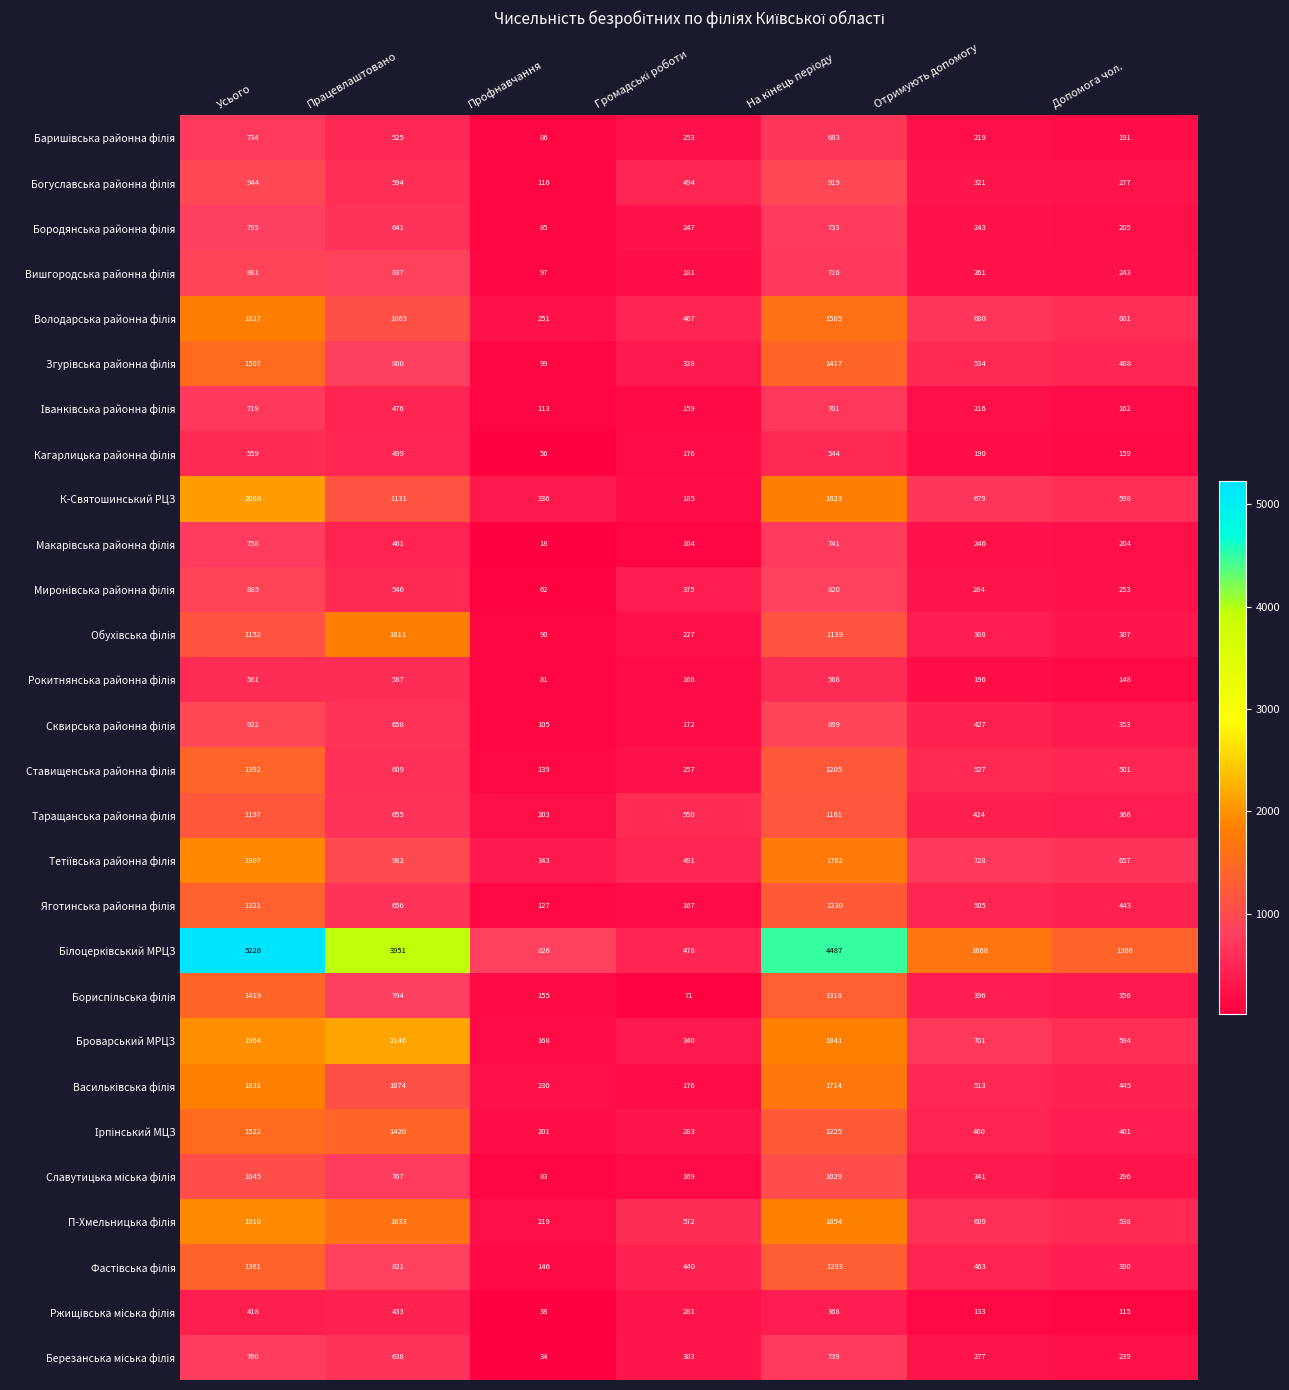

What is the difference between the К-Святошинський РЦЗ values at Працевлаштовано and Усього?

957